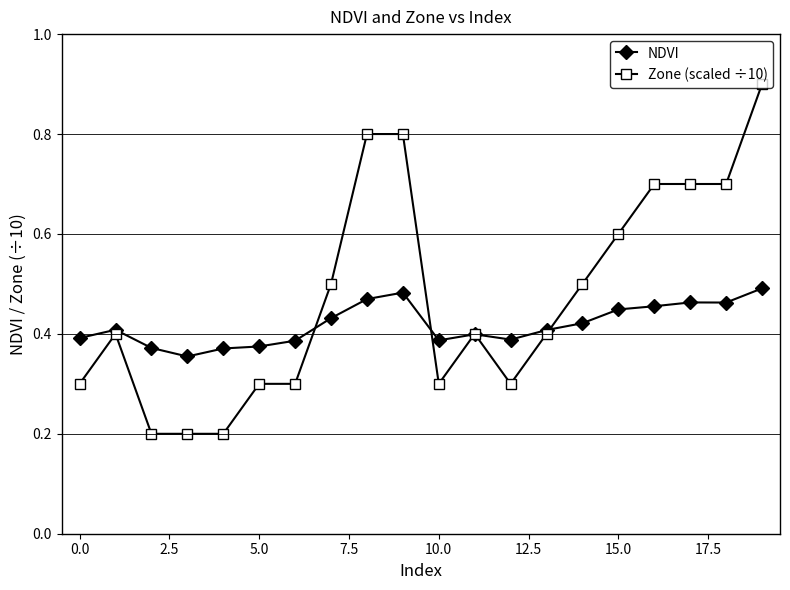

After their last crossing, which series has the higher values: NDVI or Zone (scaled ÷10)?

Zone (scaled ÷10)